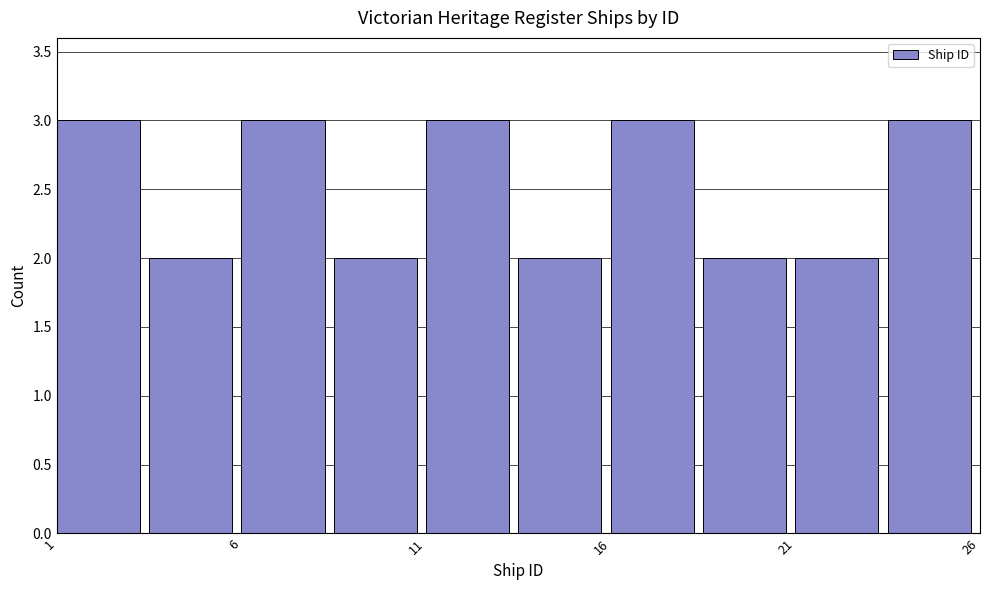

What is the height of the bar covering 6.0 to 8.5 on the x-axis? The values are not printed on the chart, so give them approximately, as read against the axis.

3